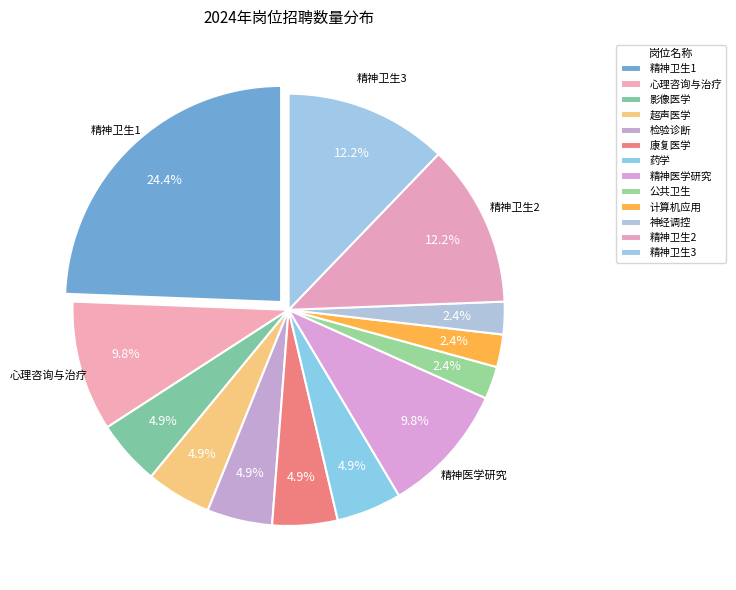

Count the number of slices in the pie.

13